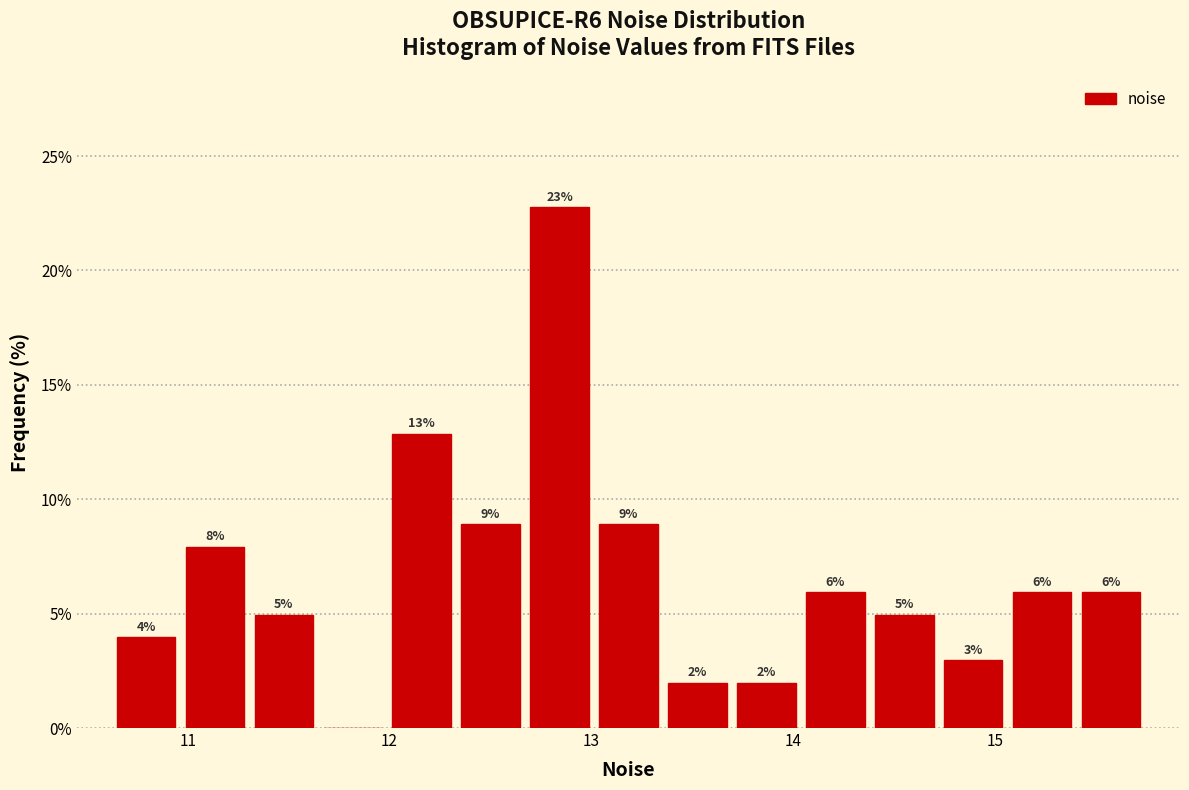

Read against the x-axis, roughly where is the centre of the tallest bar?

12.8